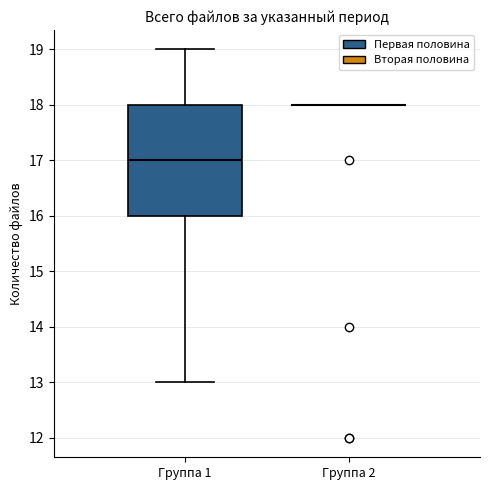

Reading left to right, transcribe this box plot: for each box, give where its median line is, the range the box spans, and where its two whiskers end, as read against the y-axis. The values are not printed on the chart, so give them approximately, as read against the axis.

Группа 1: median 17, box 16 to 18, whiskers 13 to 19
Группа 2: box collapsed to a line at 18, whiskers 18 to 18